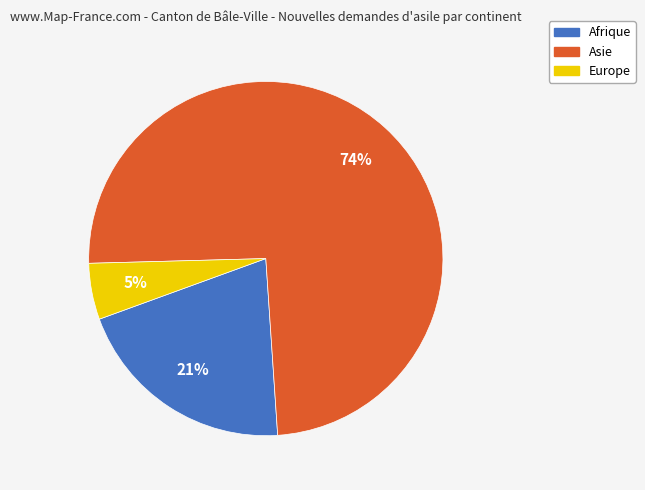

Between Asie and Afrique, which is larger?

Asie